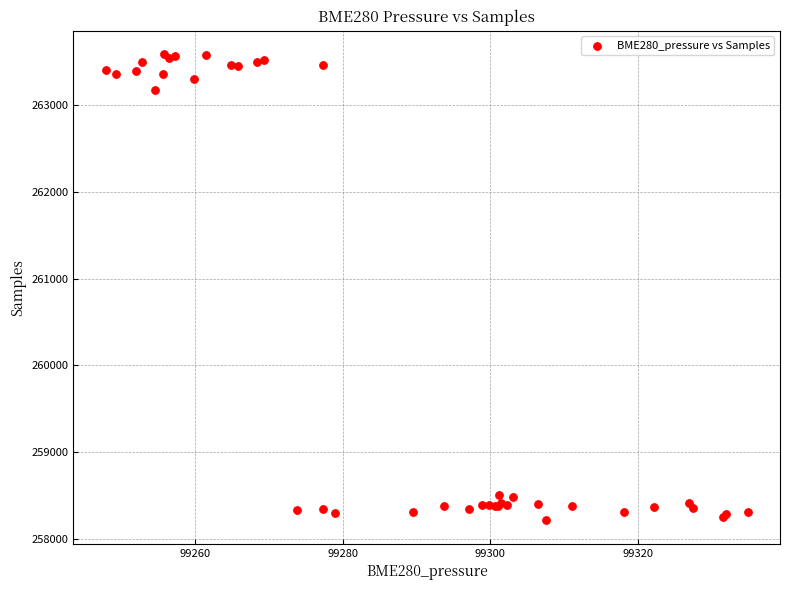

What Y value in the scatter plot is closest to 260900?

263167